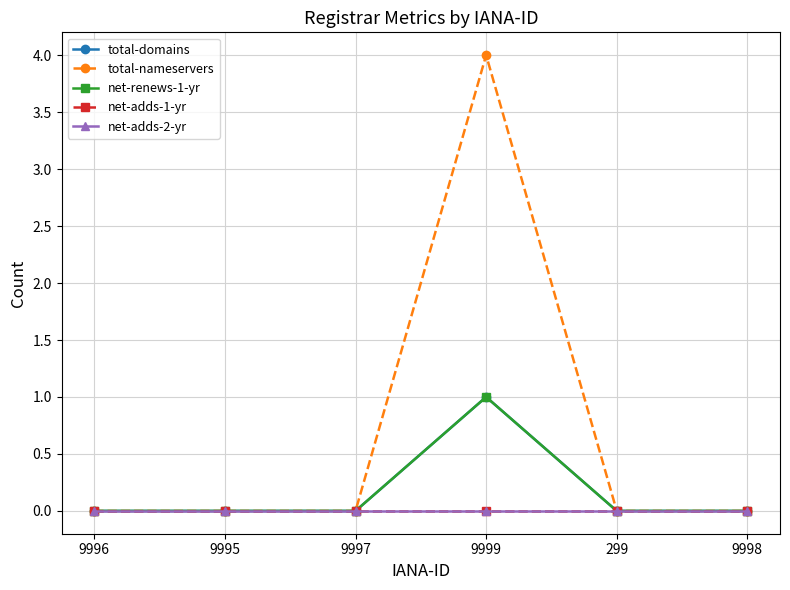

Which series has the largest range (max minus min)?

total-nameservers